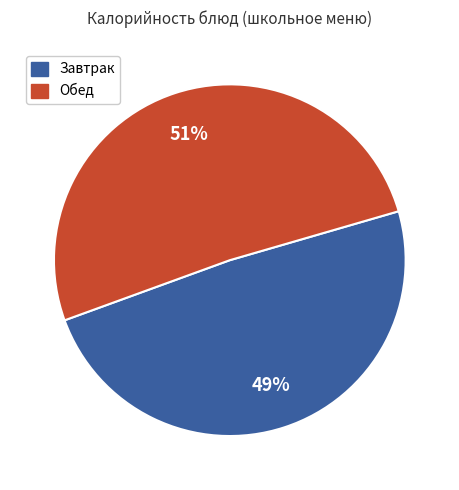

Is there any slice that represents more than half of the pie?

Yes